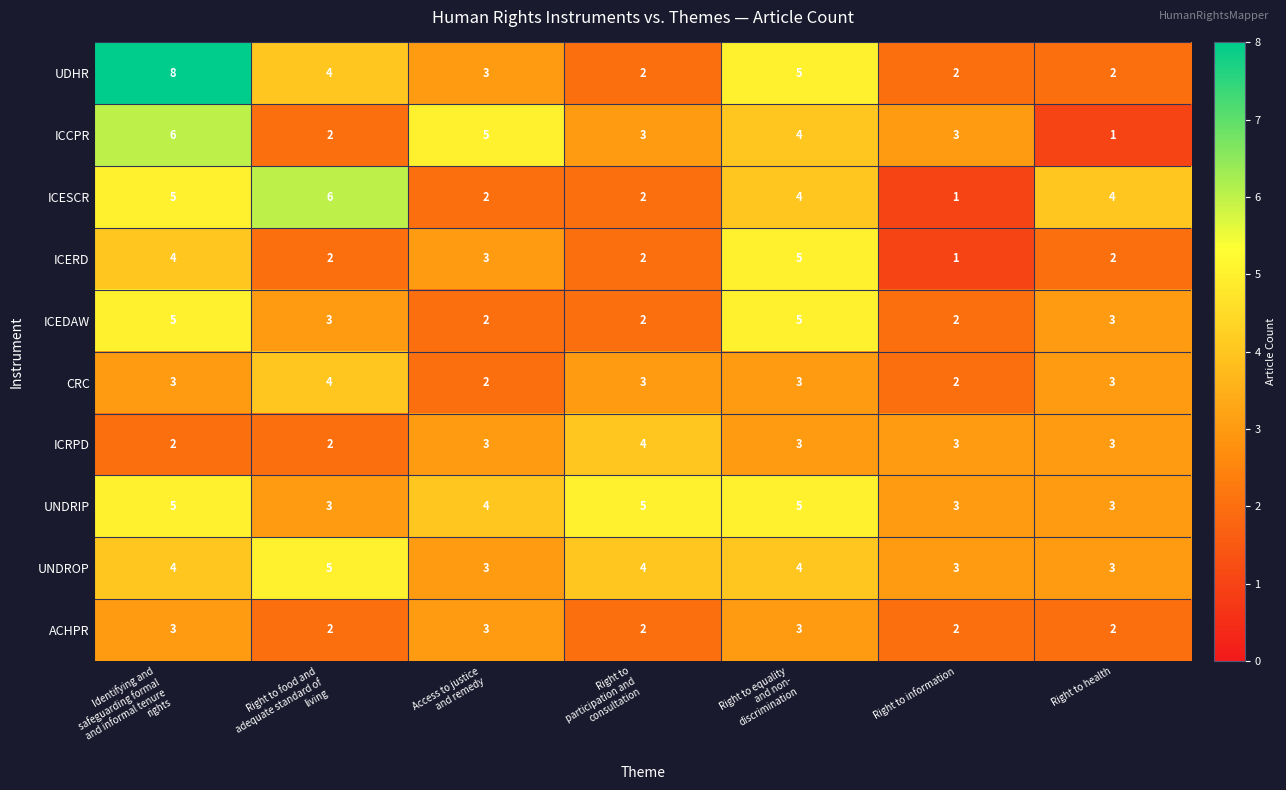

What is the difference between the maximum and minimum values in the UDHR series?

6